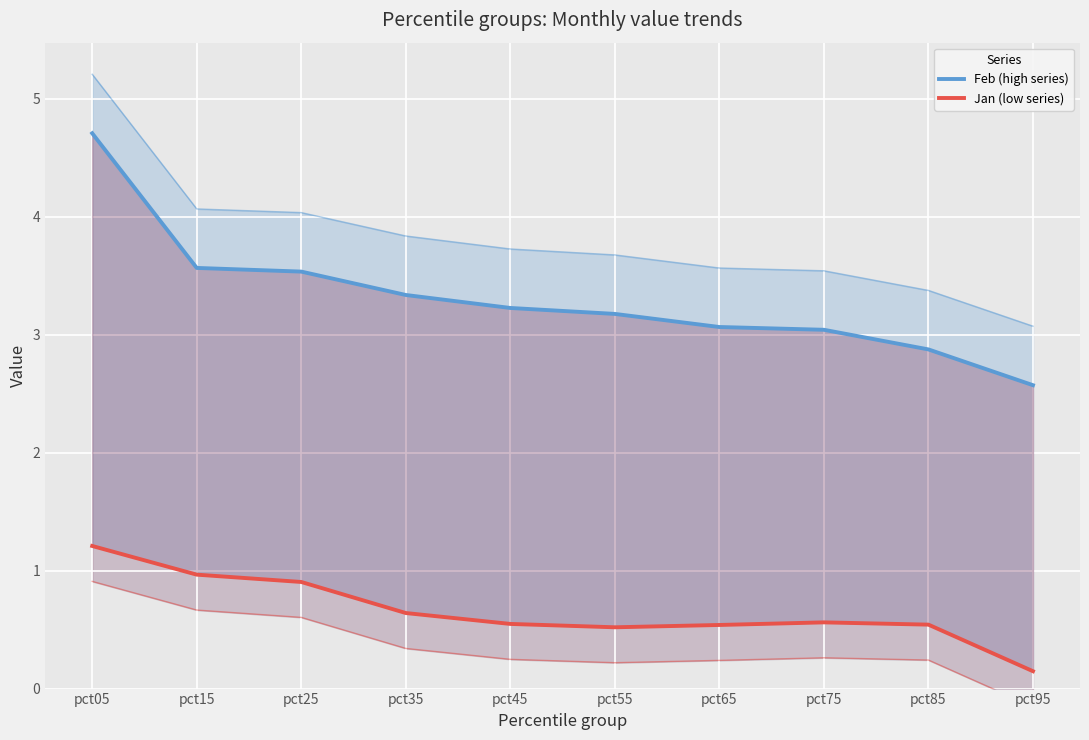

At which category is the sum across all series the highest?

pct05